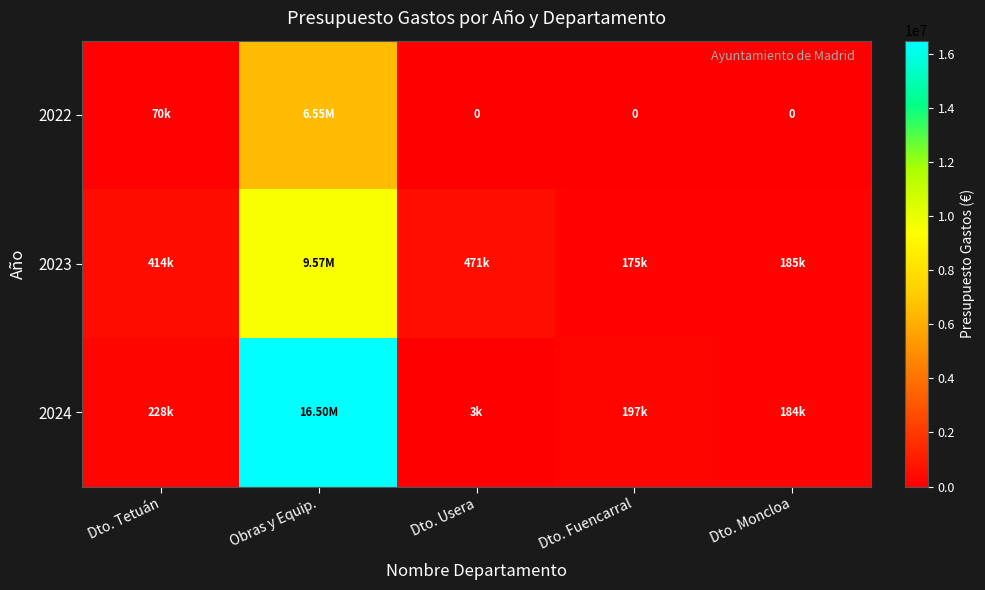

Rank the series at Obras y Equip. from highest to lowest value.

2024, 2023, 2022